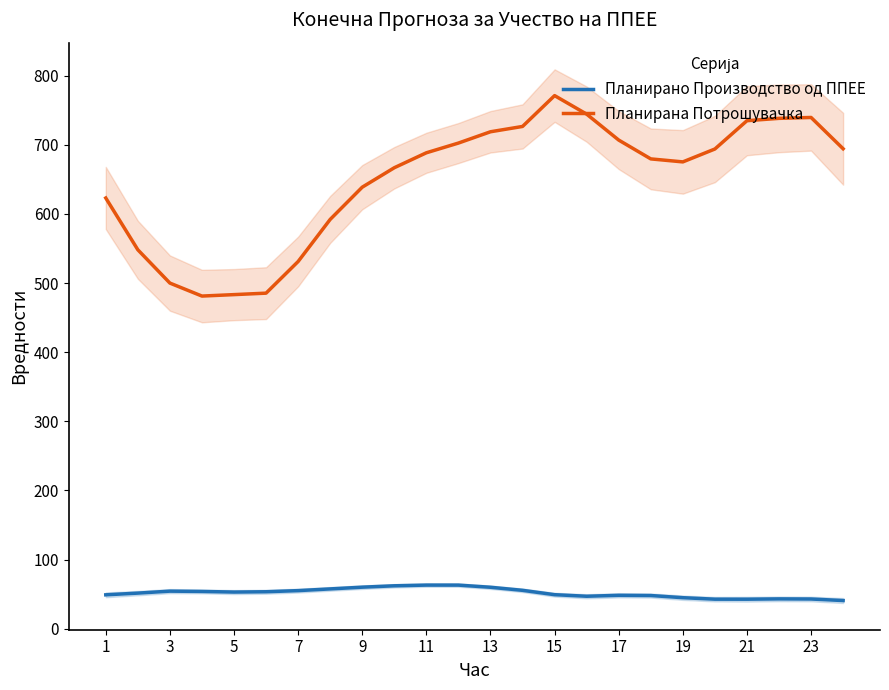

List the series in order of their overall mean, highest first.

Планирана Потрошувачка, Планирано Производство од ППЕЕ